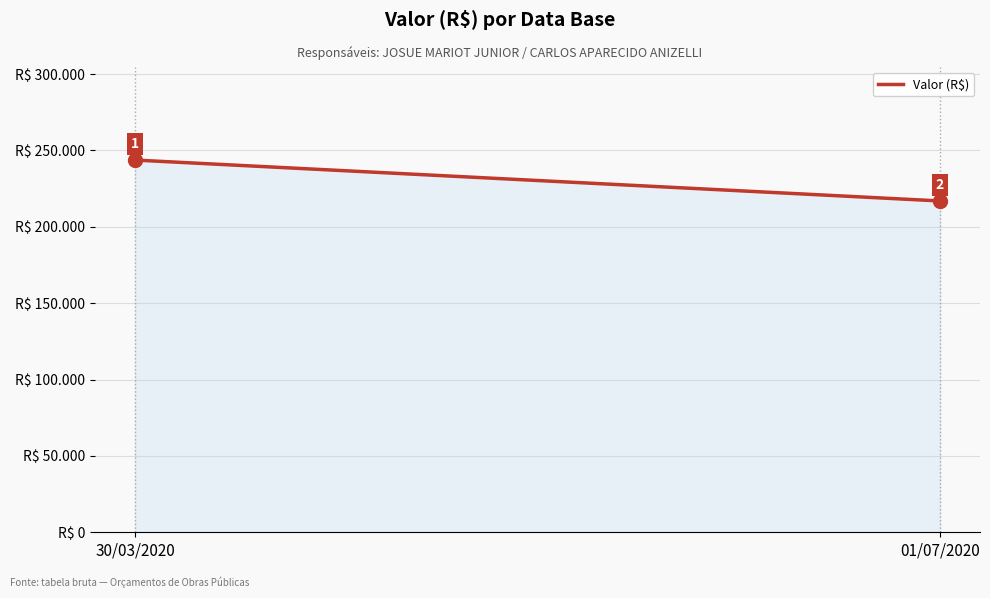

The chart shows a value of 111642.1 at 30/03/2020. True or false?

False